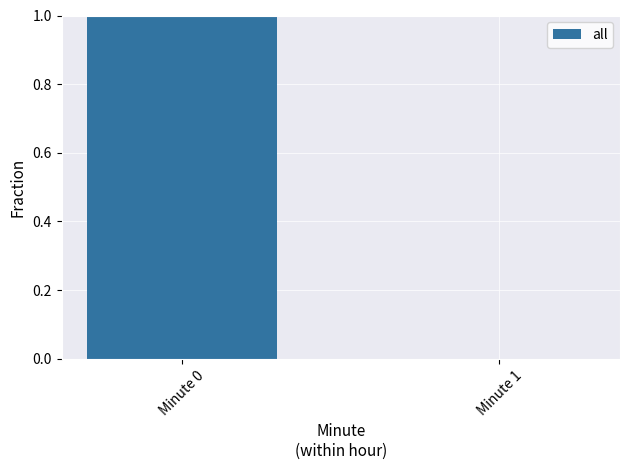

Count the number of data series in this chart.

1